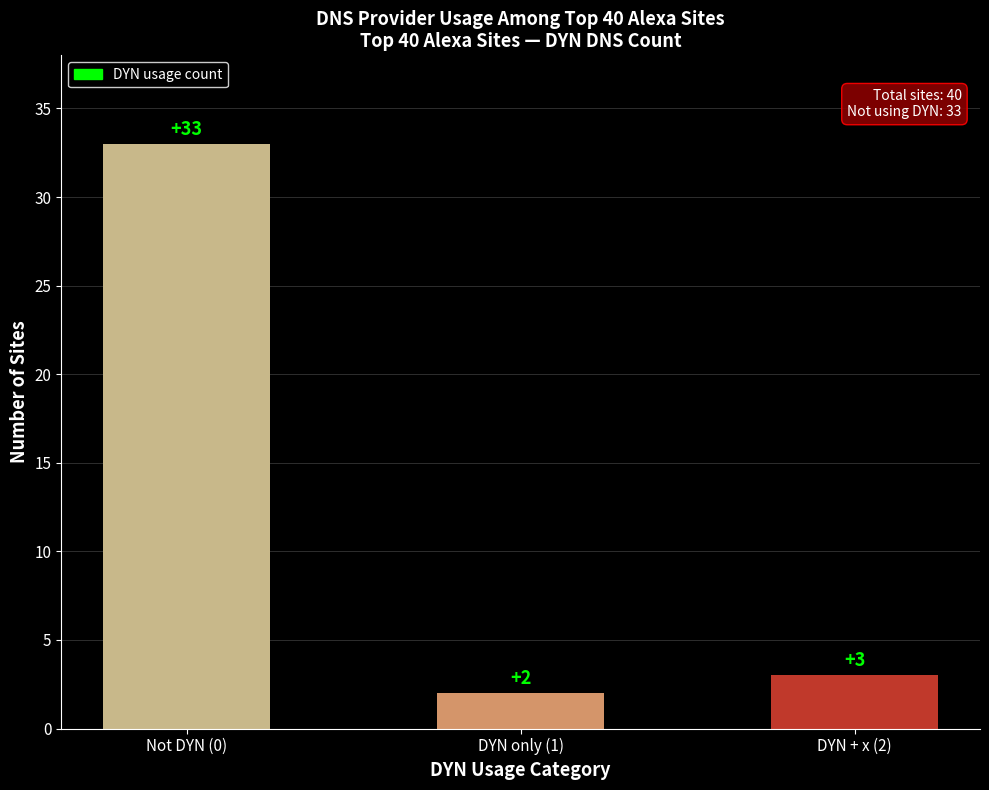

List the labels in order of value, largest first.

Not DYN (0), DYN + x (2), DYN only (1)